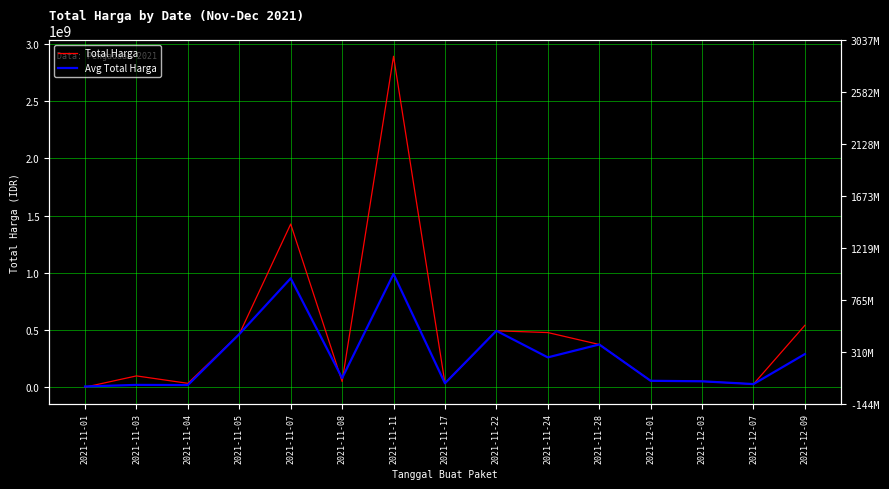

What is the total value across all series at 2021-11-24?

738317600